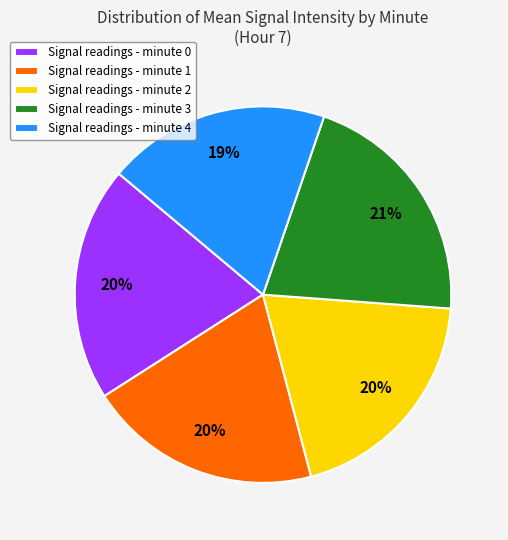

Which slice is the smallest?

Signal readings - minute 4